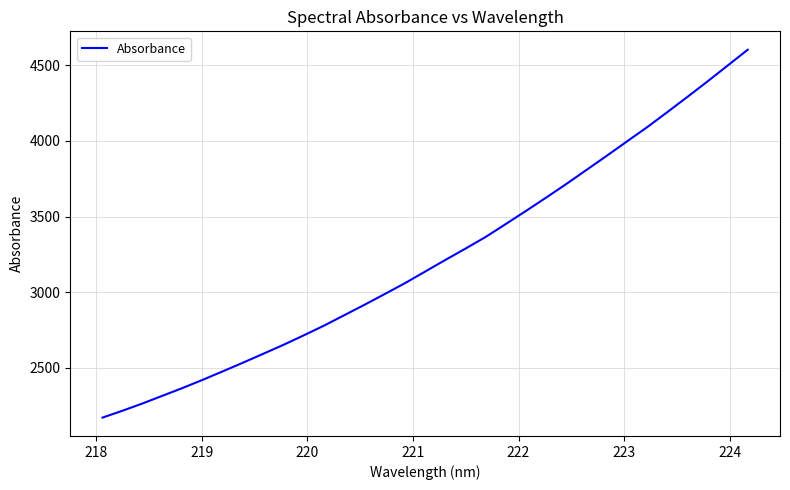

Is this an area chart (filled region under the line)?

No